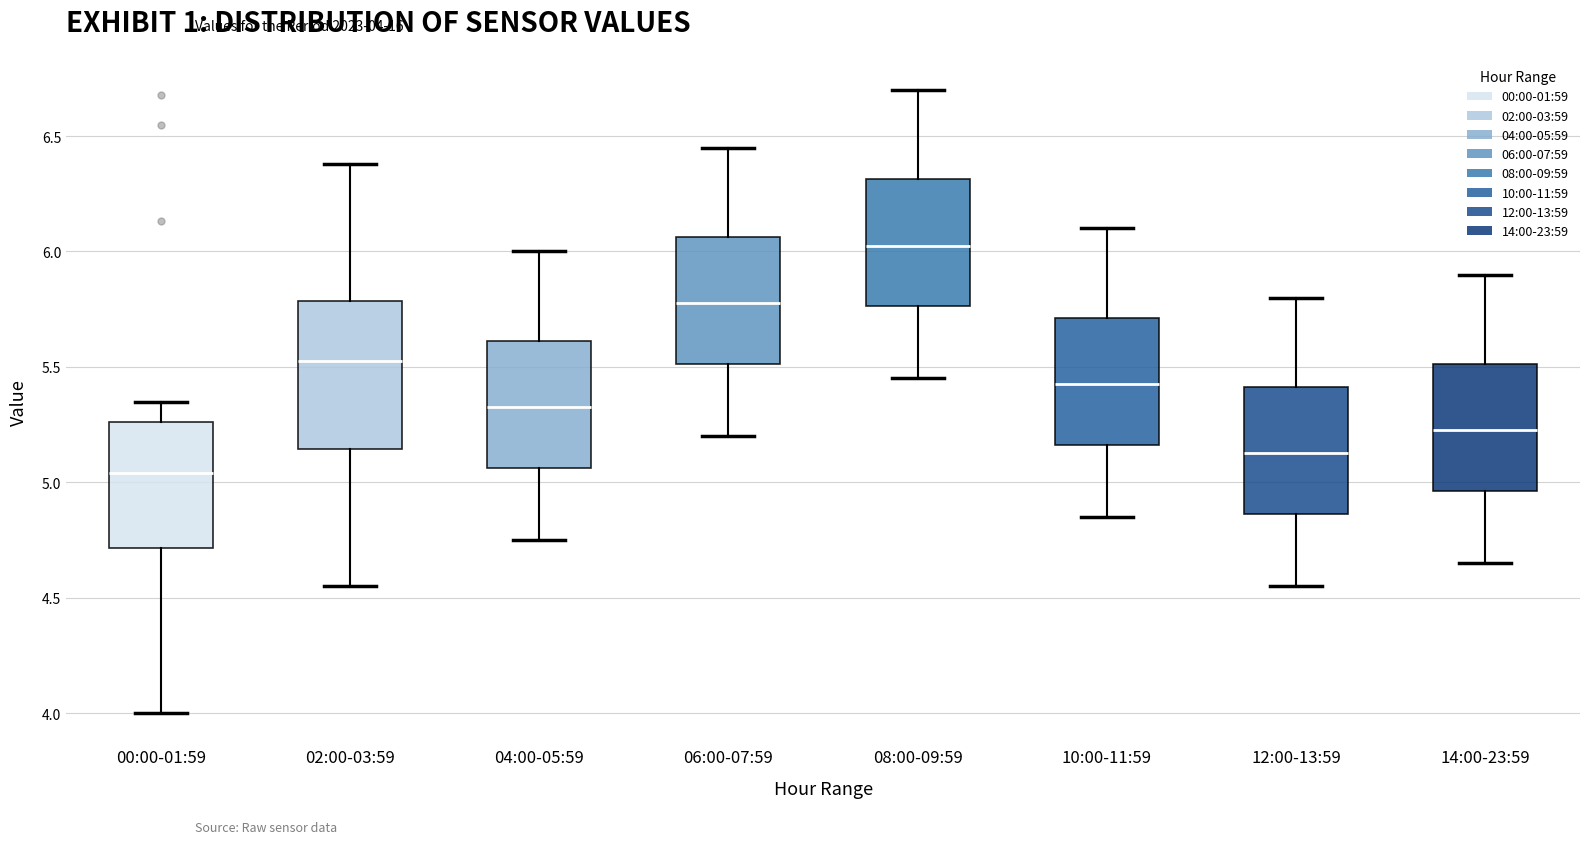

Reading left to right, read every box against the y-axis: the position of its median line, the range the box covers, and the ends of its whiskers. The values are not printed on the chart, so give them approximately, as read against the axis.

00:00-01:59: median 5.05, box 4.70 to 5.25, whiskers 4.00 to 5.35
02:00-03:59: median 5.55, box 5.15 to 5.80, whiskers 4.55 to 6.40
04:00-05:59: median 5.35, box 5.05 to 5.60, whiskers 4.75 to 6.00
06:00-07:59: median 5.80, box 5.50 to 6.05, whiskers 5.20 to 6.45
08:00-09:59: median 6.05, box 5.75 to 6.30, whiskers 5.45 to 6.70
10:00-11:59: median 5.45, box 5.15 to 5.70, whiskers 4.85 to 6.10
12:00-13:59: median 5.15, box 4.85 to 5.40, whiskers 4.55 to 5.80
14:00-23:59: median 5.25, box 4.95 to 5.50, whiskers 4.65 to 5.90